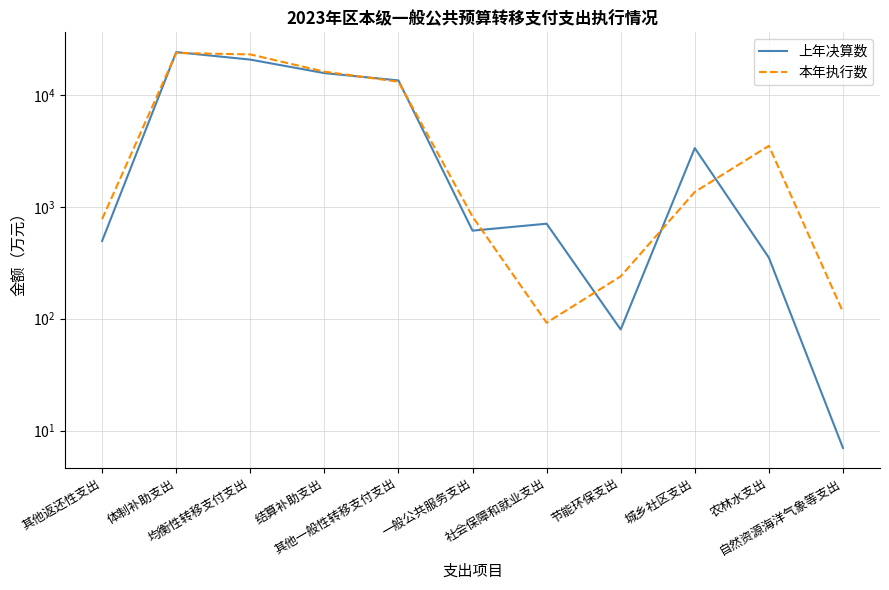

At 均衡性转移支付支出, list the series in order from smallest to largest.

上年决算数, 本年执行数